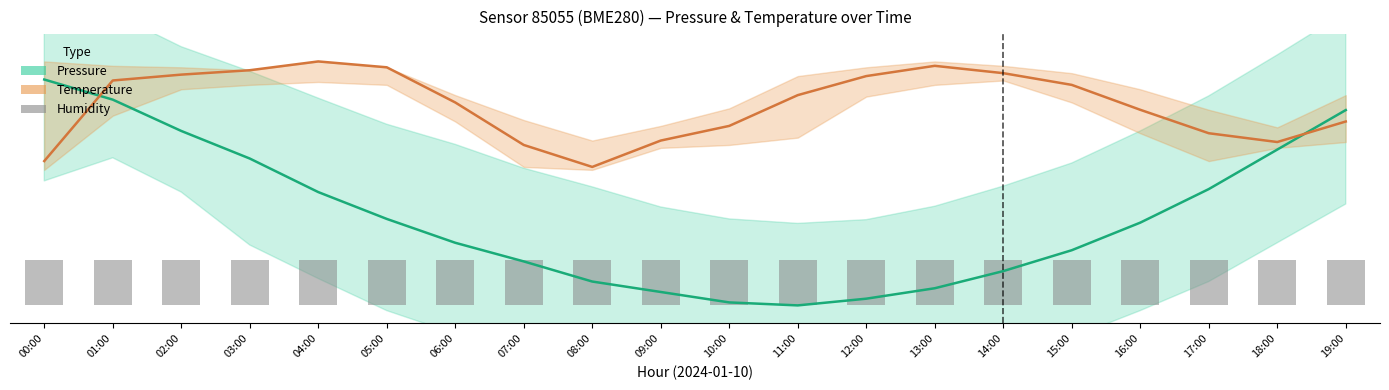

What is the difference between the maximum and minimum values in the Pressure (normalised) series?

25.0